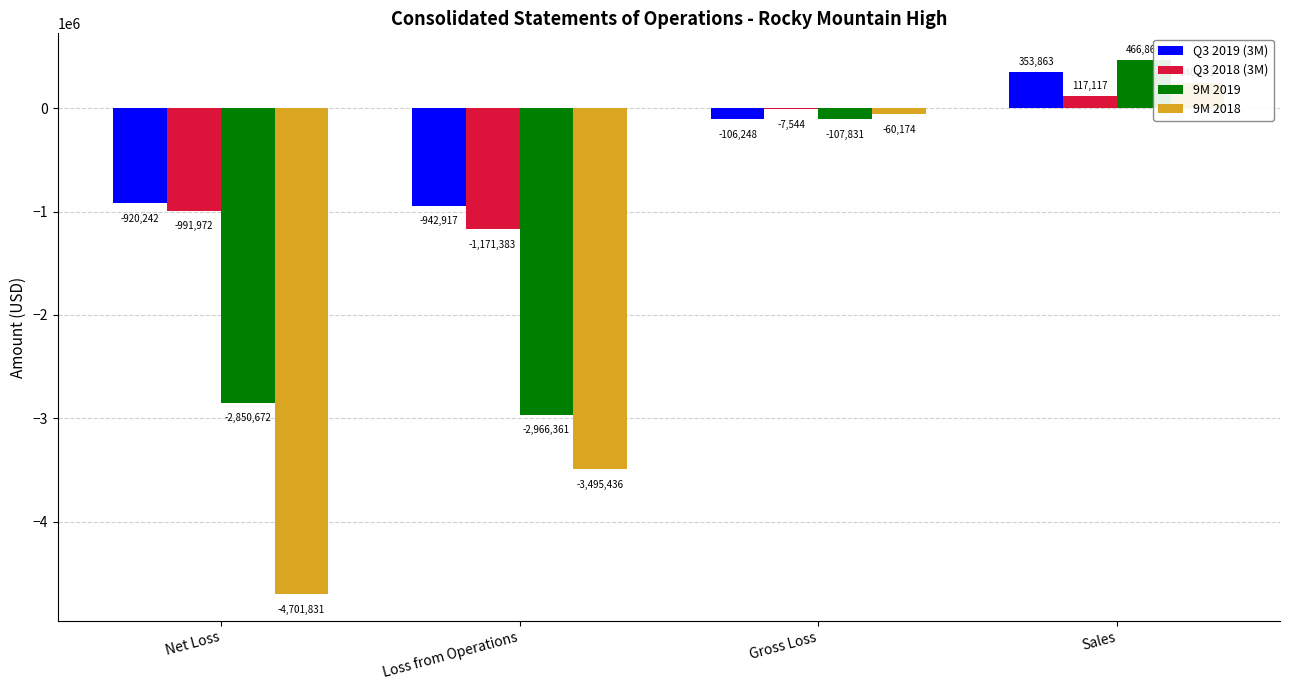

At Net Loss, list the series in order from largest to smallest.

Q3 2019 (3M), Q3 2018 (3M), 9M 2019, 9M 2018